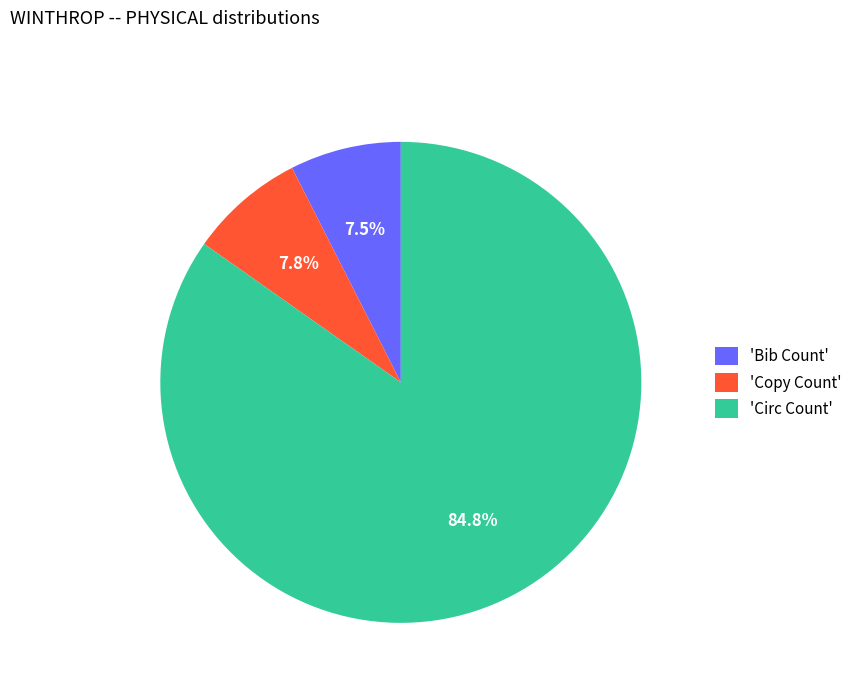

Which category accounts for the majority?

'Circ Count'